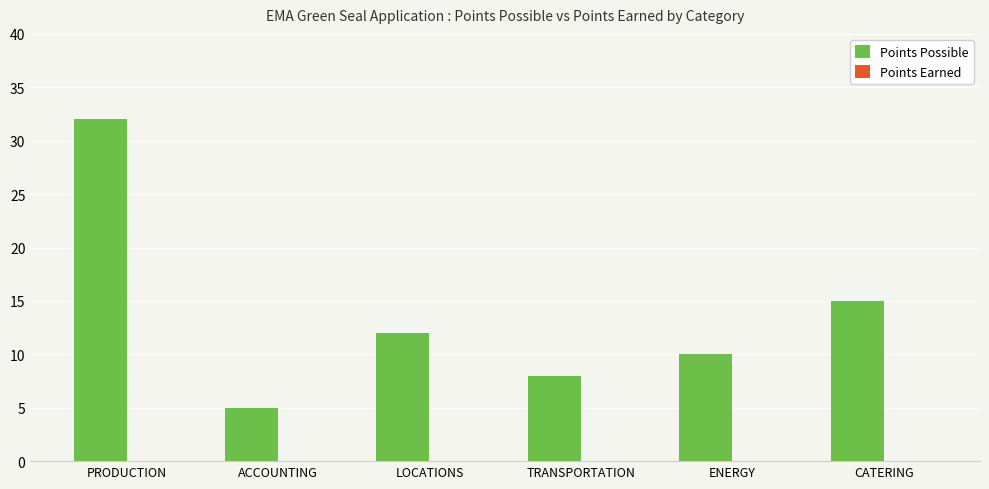

What is the ratio of the value at ACCOUNTING to the value at TRANSPORTATION?

0.6